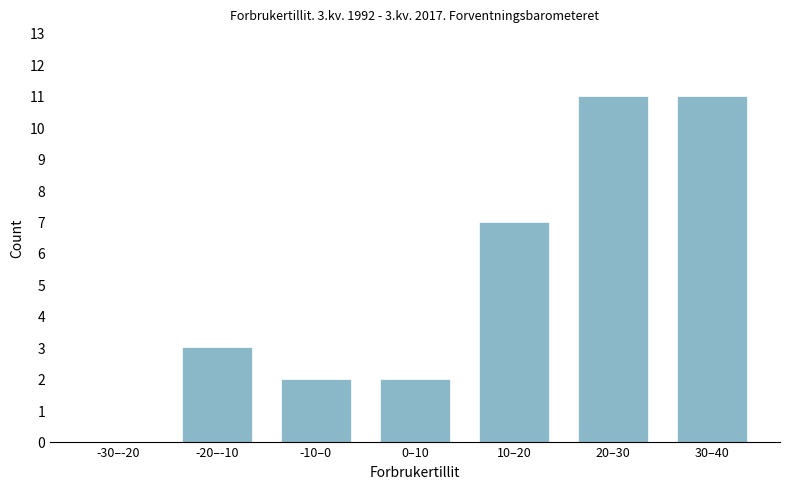

Reading right to left, extract all data points from this chart.

30–40=11	20–30=11	10–20=7	0–10=2	-10–0=2	-20–-10=3	-30–-20=0